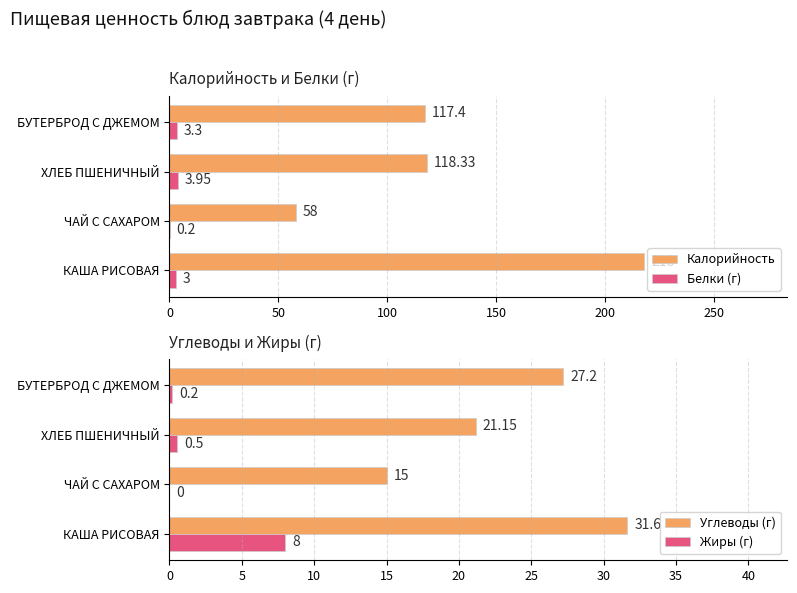

How many data points in Углеводы (г) are above 27?

2